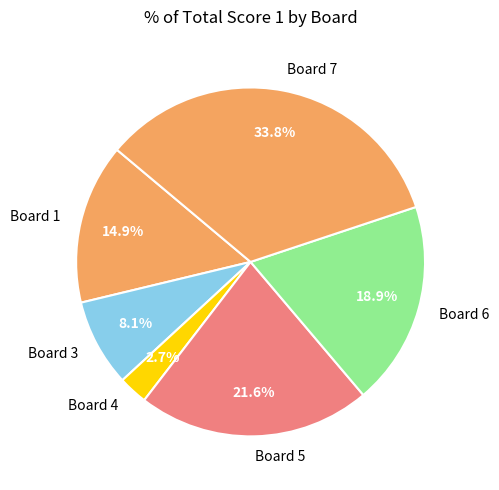

What percentage is the Board 4 slice, to the nearest percent?

3%